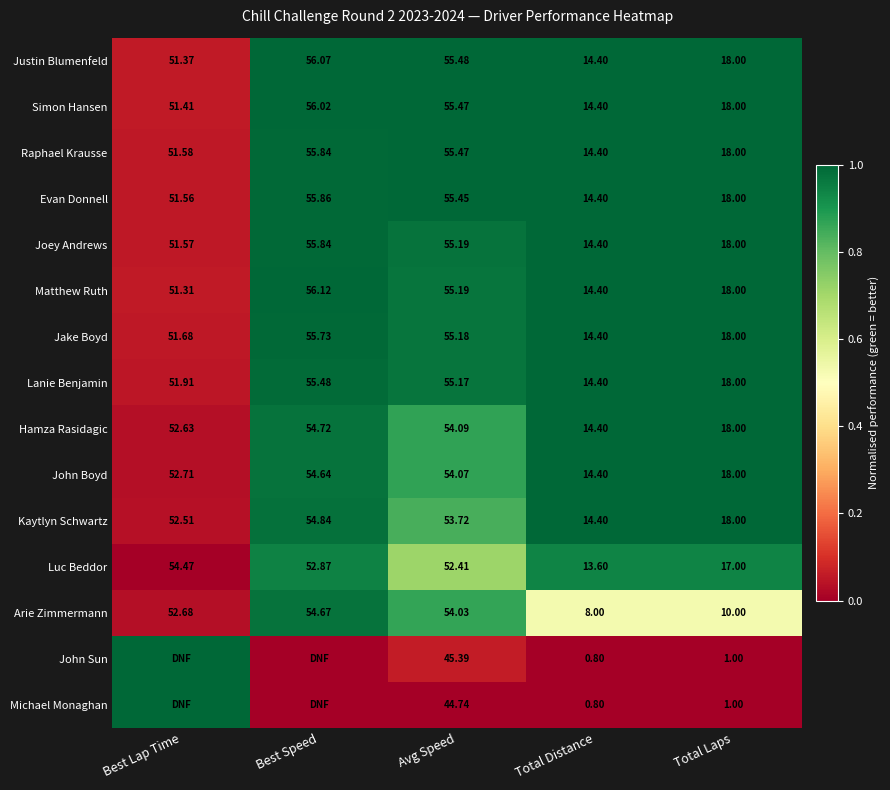

Rank the categories by Simon Hansen value from lowest to highest.

Total Distance, Total Laps, Best Lap Time, Avg Speed, Best Speed